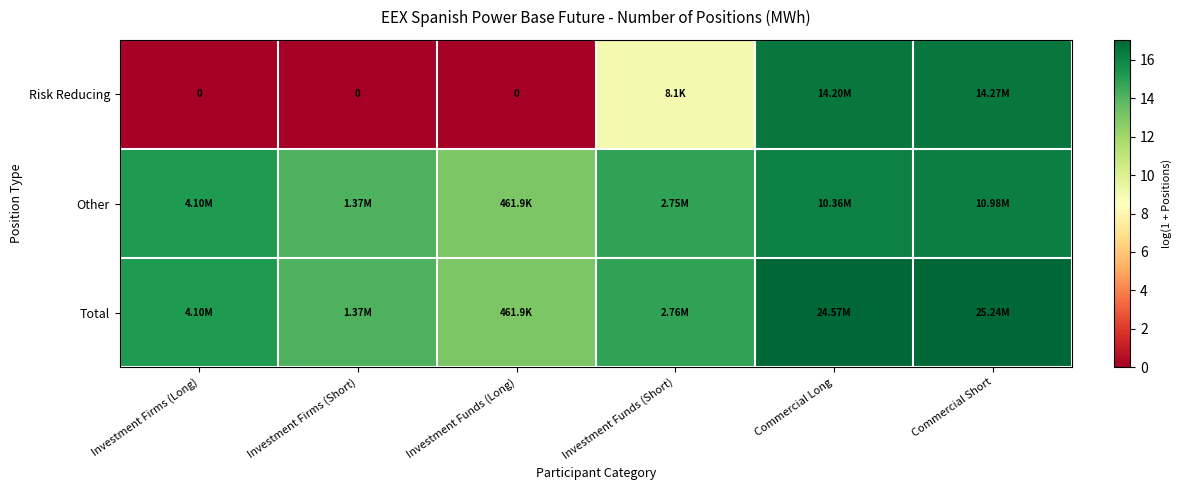

How many data points in Total are less than 15?

3